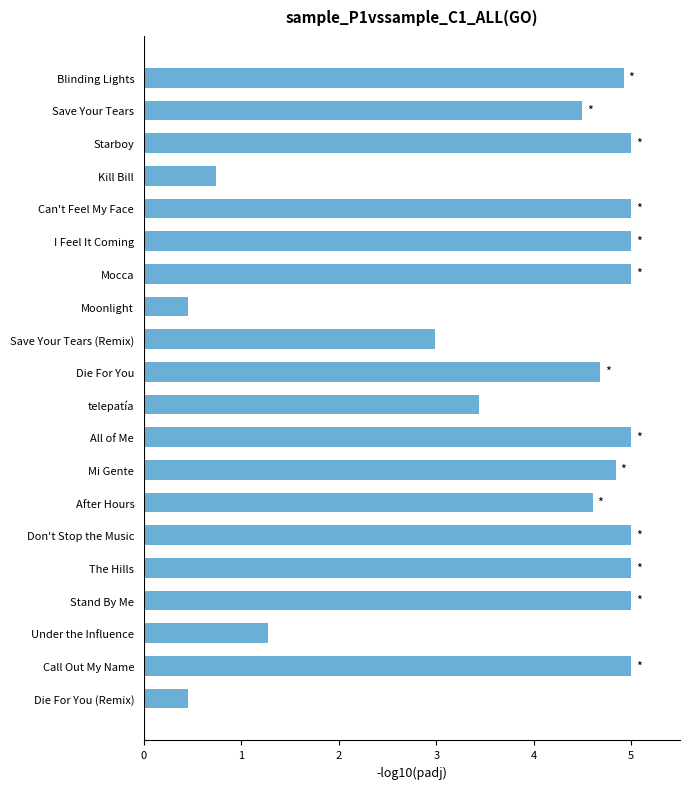

What is the maximum value shown in the chart?

5.0